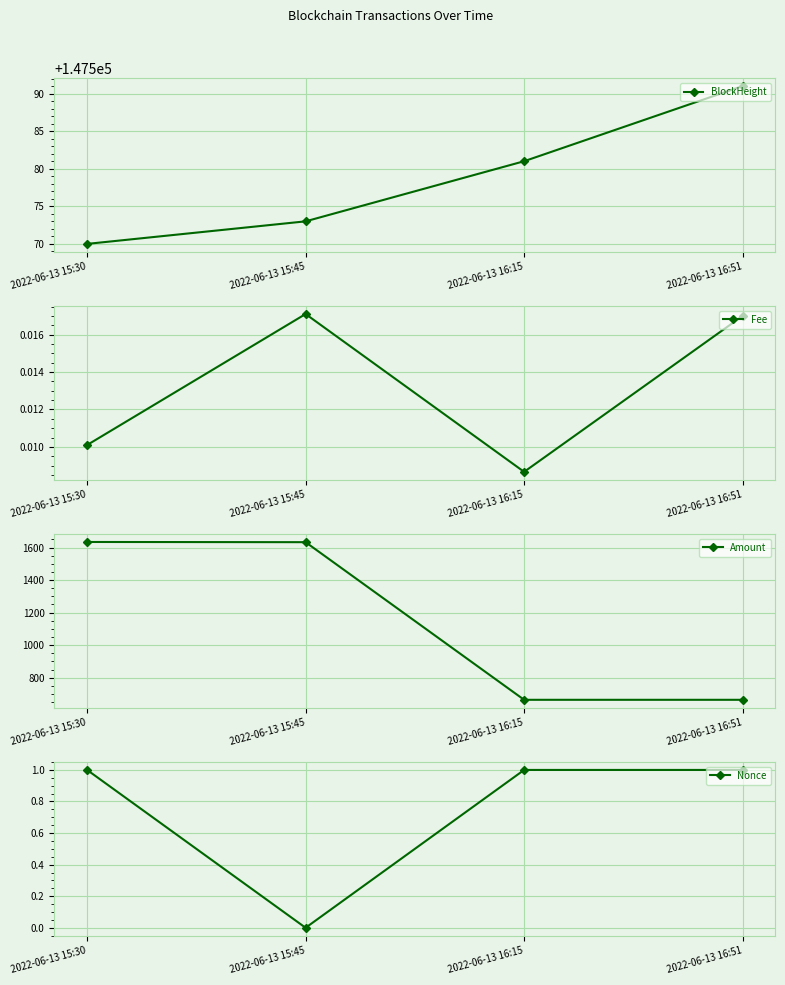

What is the sum of the Amount values at 2022-06-13 16:15 and 2022-06-13 15:45?

2296.8